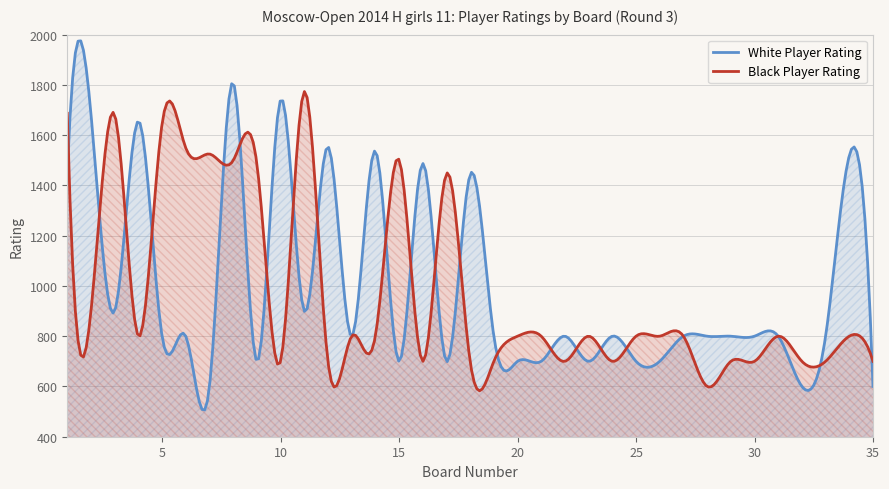

Is the value of White Player Rating at 5 greater than the value of Black Player Rating at 13?

No